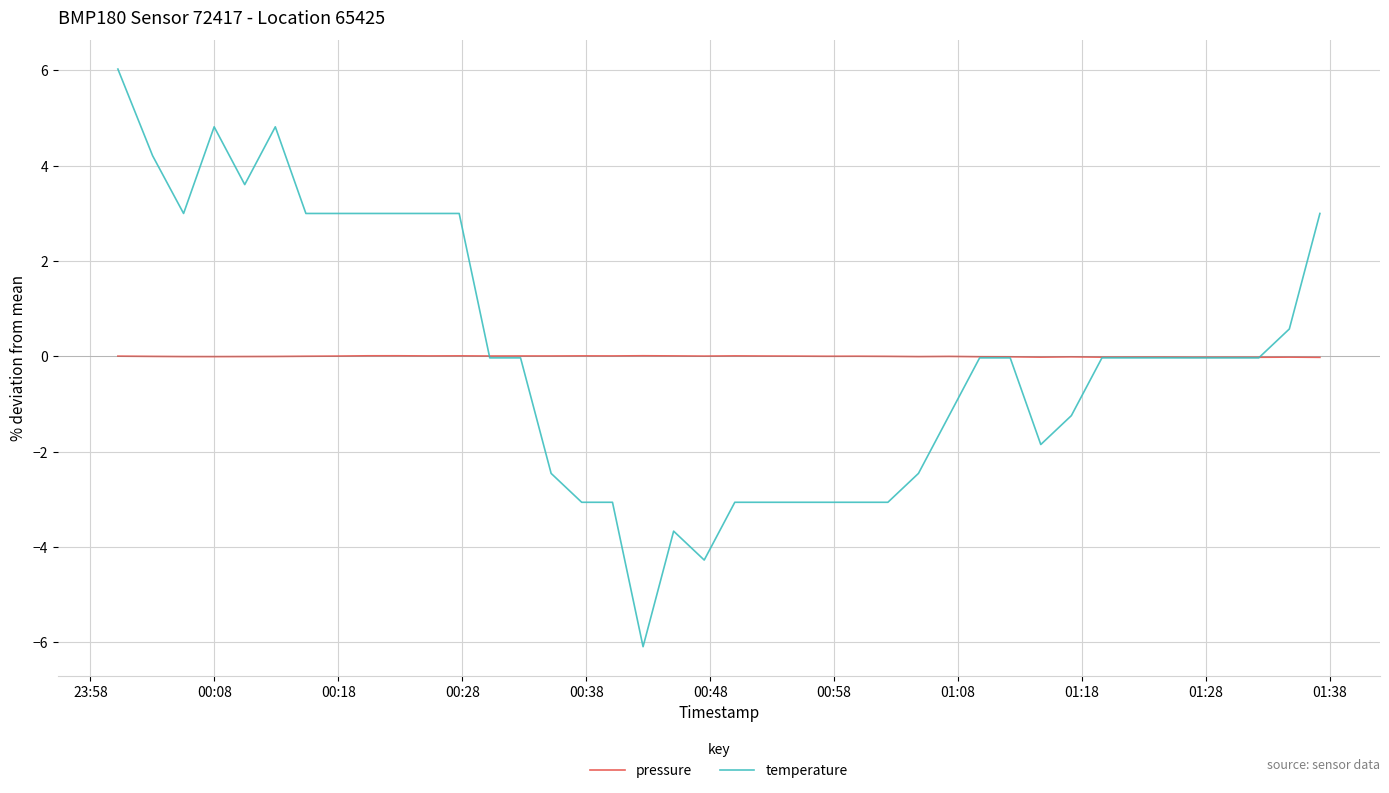

Which series has the widest spread of values?

temperature